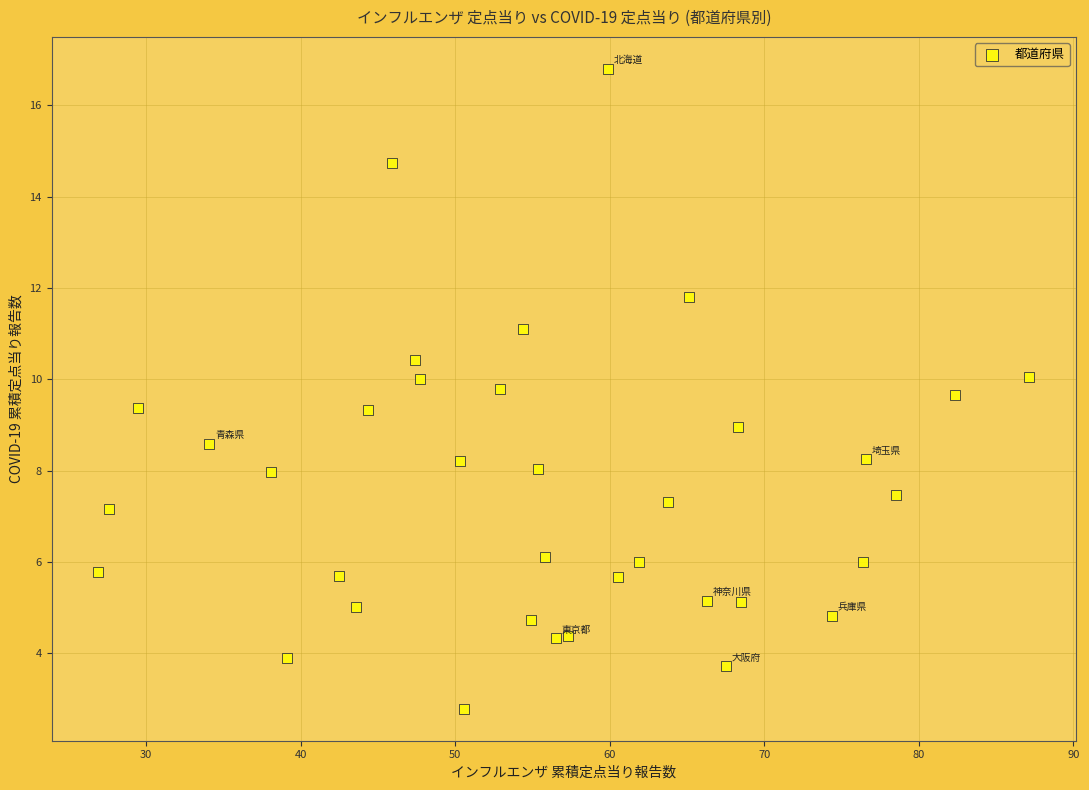

What is the range of Y values (max minus min)?

14.0